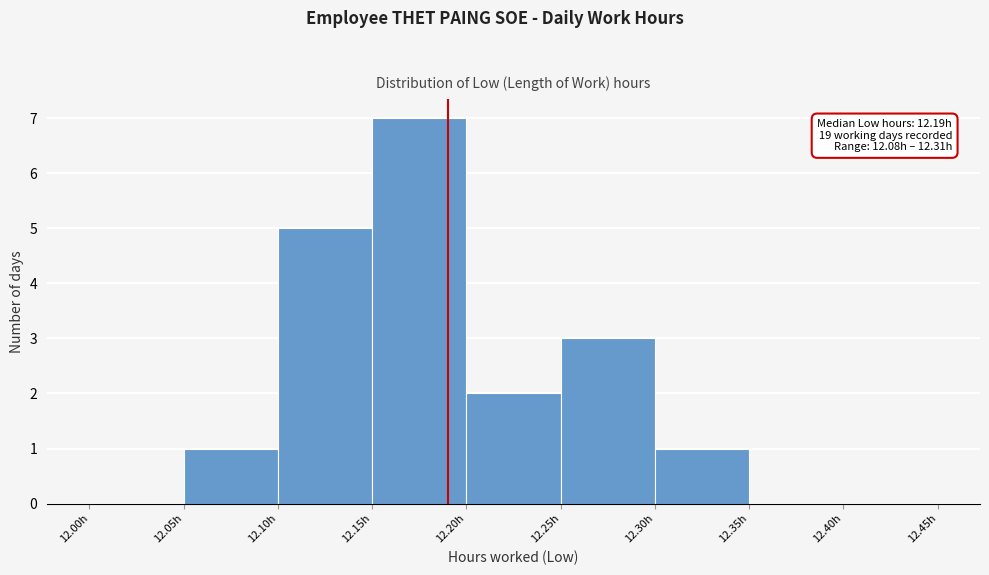

Which range on the x-axis has the tallest bar?

12.15 to 12.20